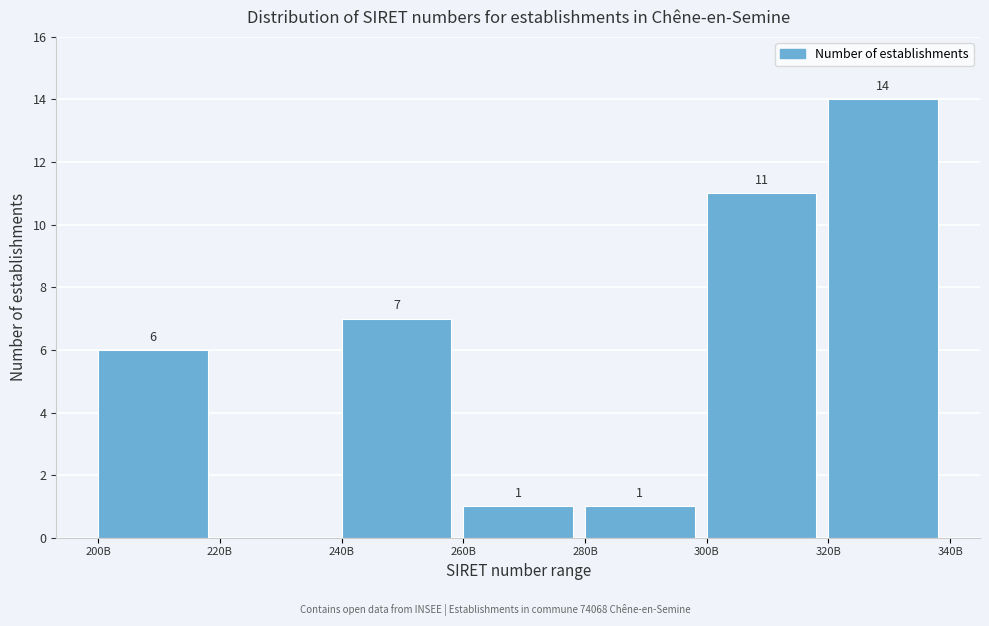

Reading left to right, transcribe all the data shown in this chart.

200B=6	220B=0	240B=7	260B=1	280B=1	300B=11	320B=14